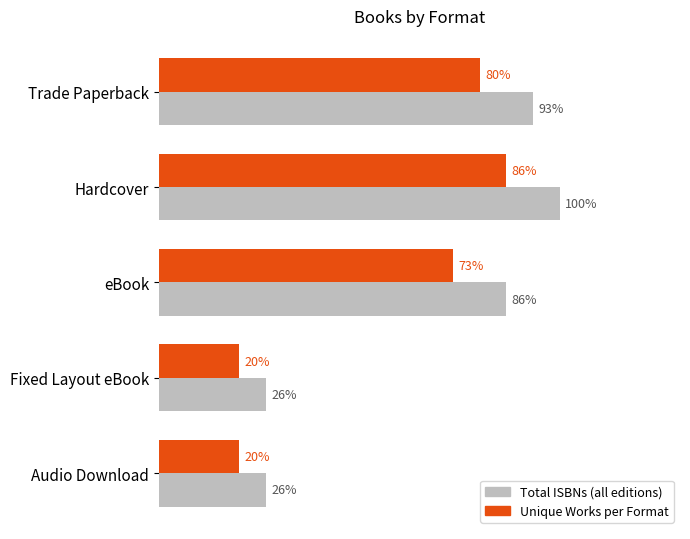

What are all the series names shown in the legend?

Total ISBNs (all editions), Unique Works per Format